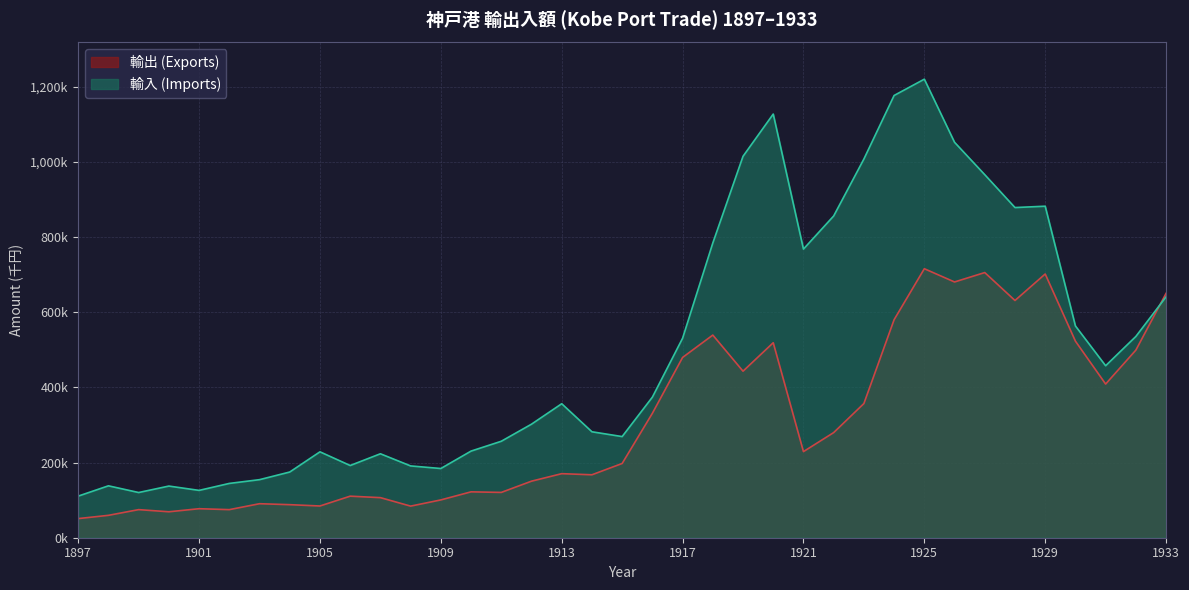

What is the total value across all series at 1898?

197722